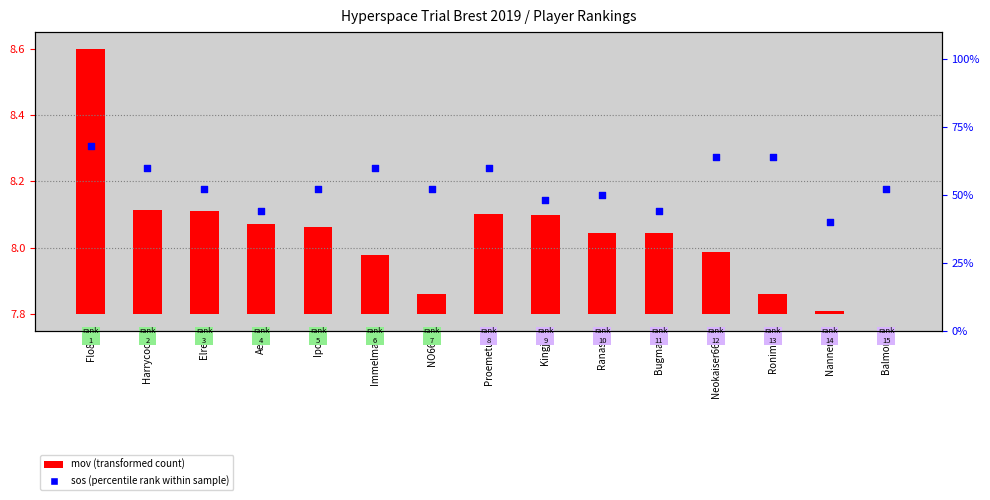

Which has a higher value, Ranash or Ipod?

Ipod